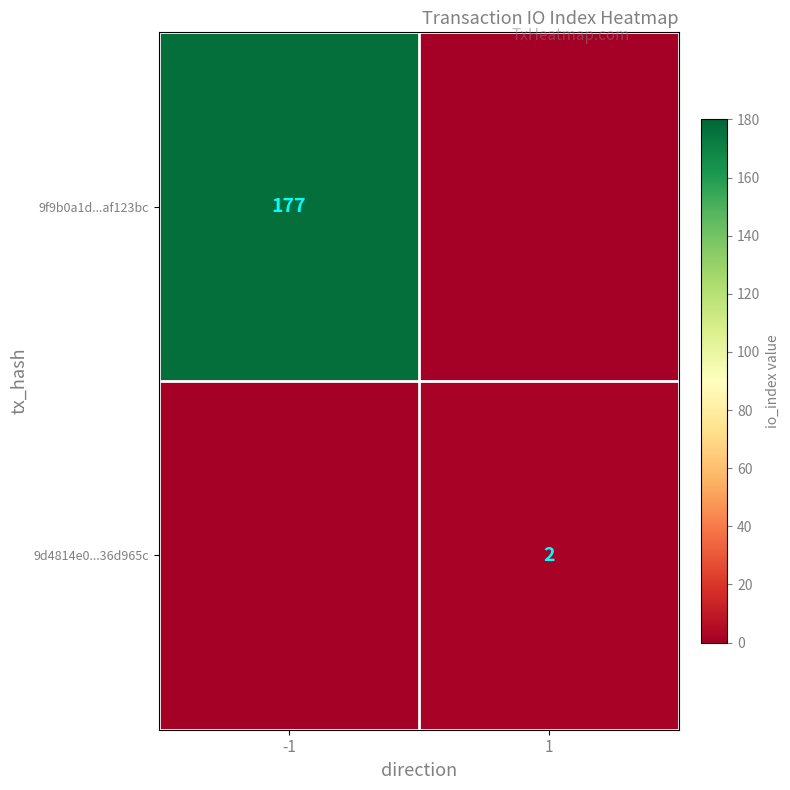

Is it true that 9d4814e0...36d965c equals 0 at 1?

False